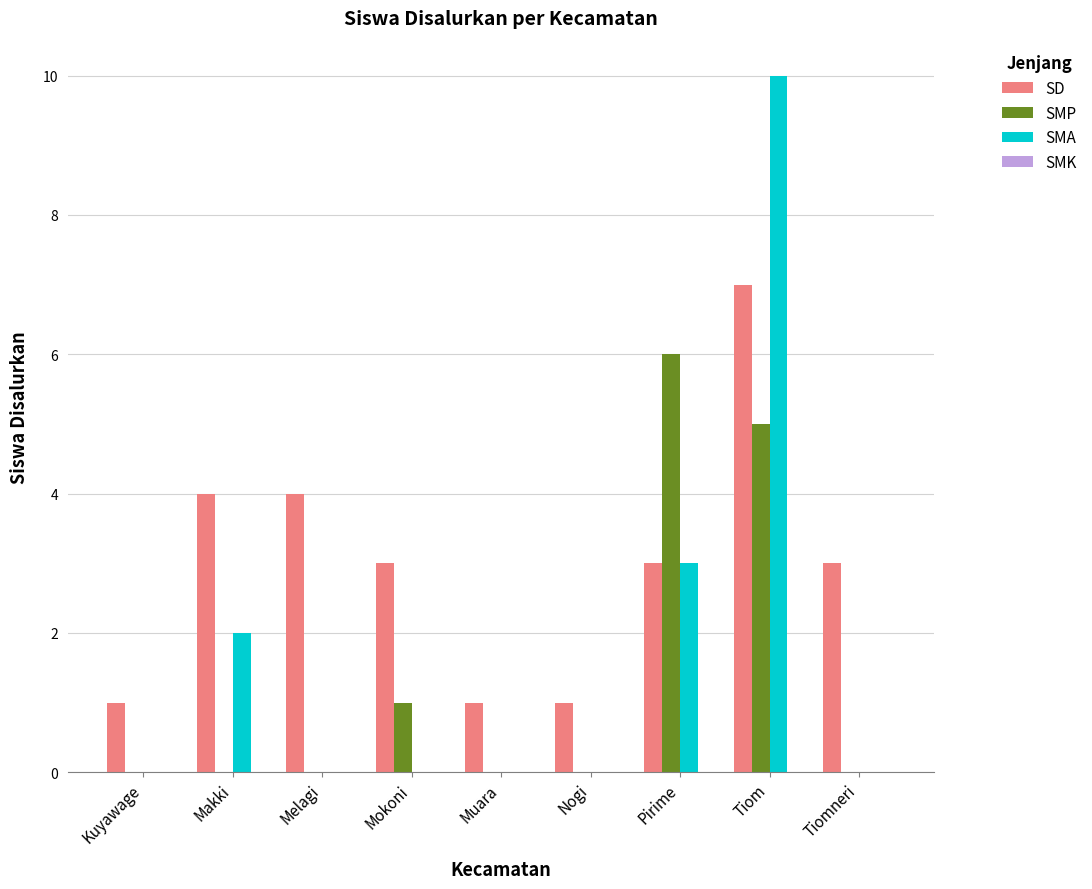

Which category has the highest value across all series?

Tiom